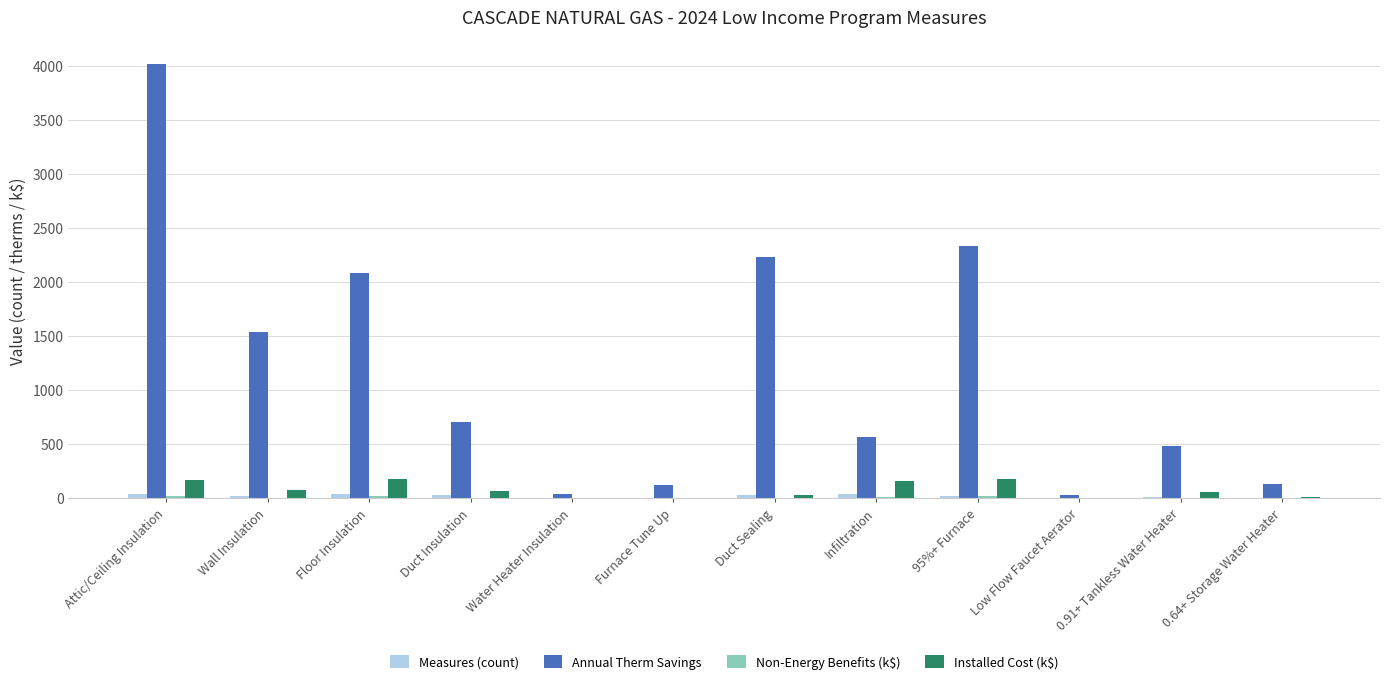

Which category has the highest value across all series?

Attic/Ceiling Insulation